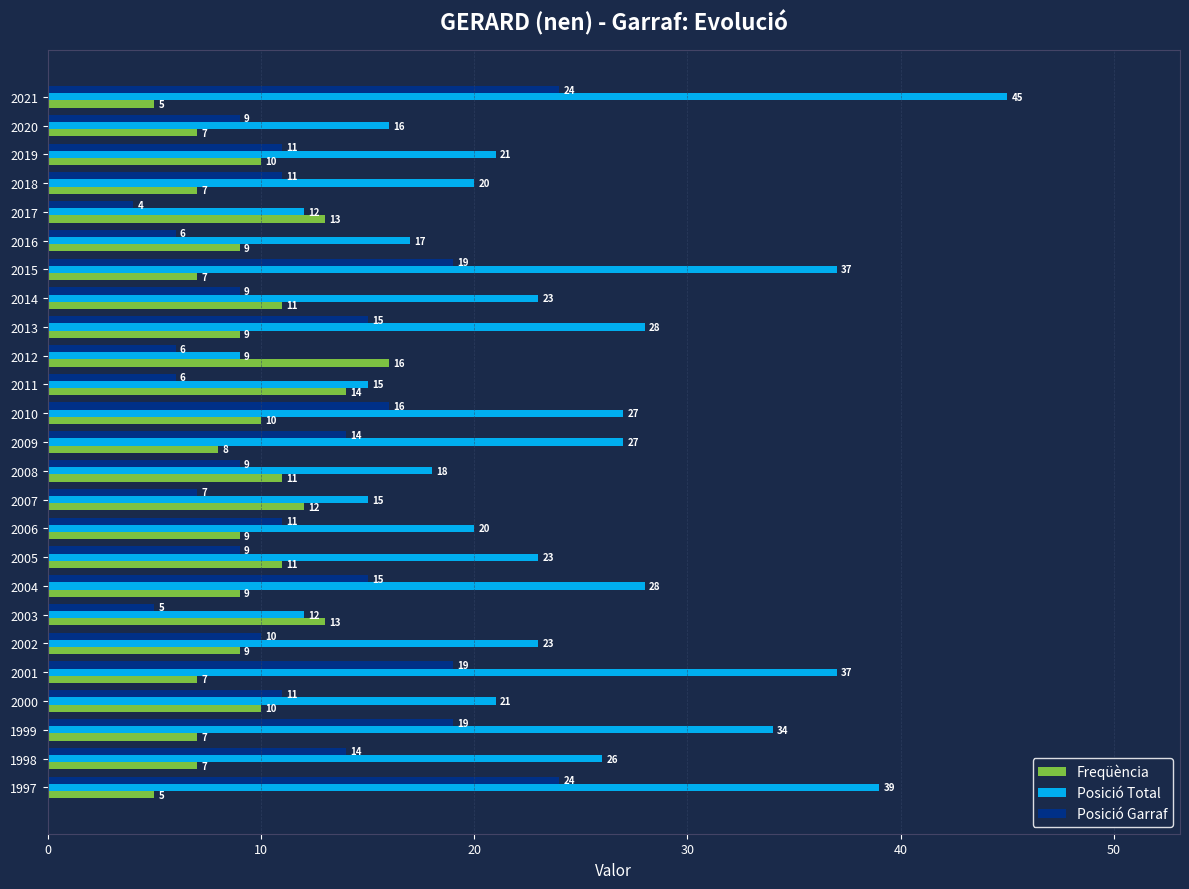

The Posició Total series shows 9 at 2011. True or false?

False